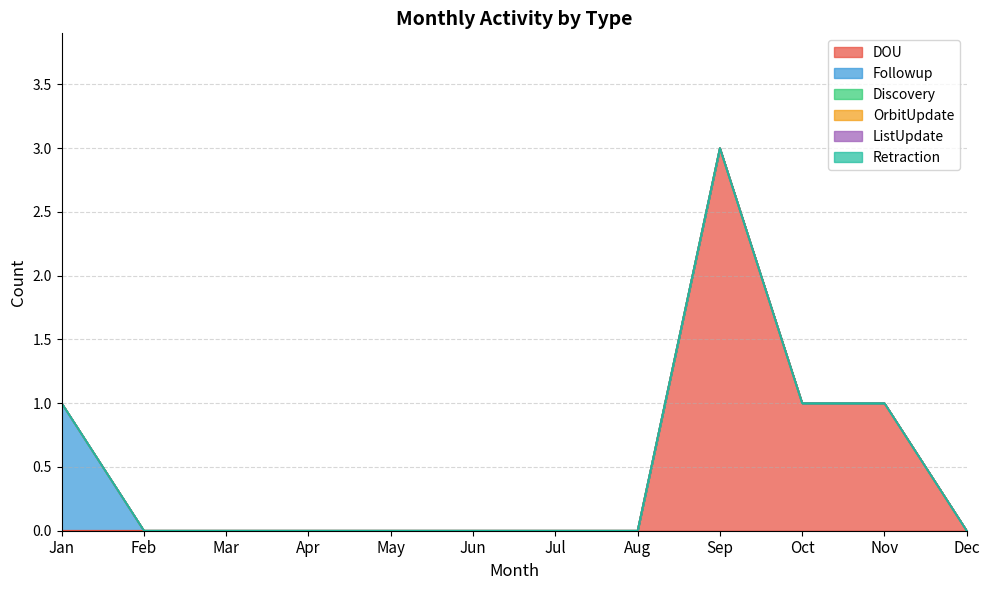

The Followup series shows 0 at May. True or false?

True